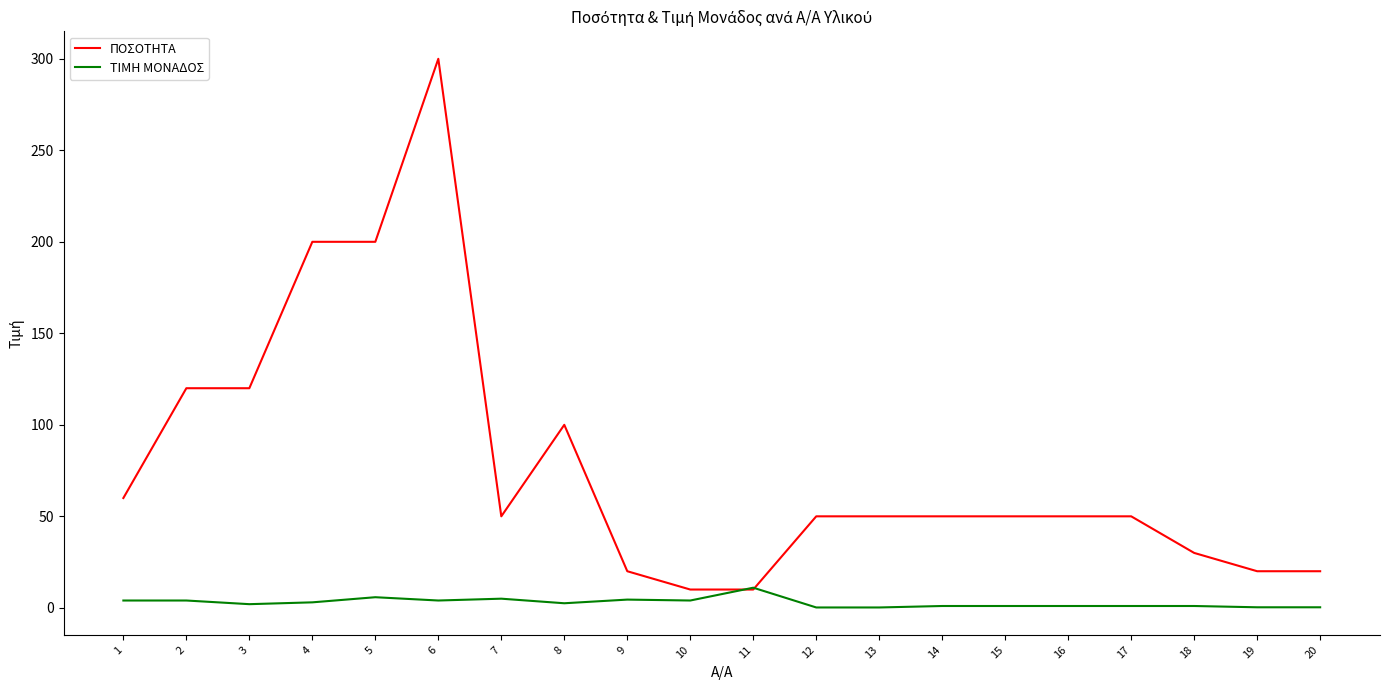

Is the value of ΤΙΜΗ ΜΟΝΑΔΟΣ at 10 greater than the value of ΠΟΣΟΤΗΤΑ at 13?

No